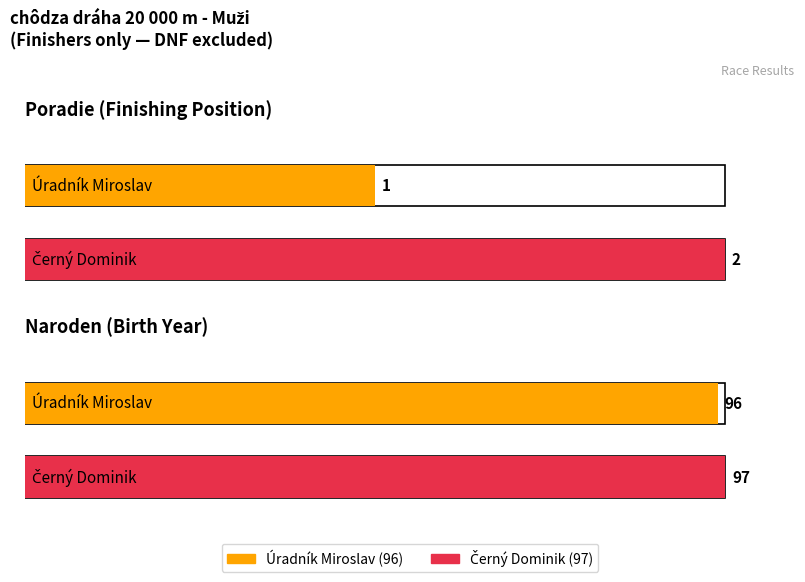

Which has a higher value, Černý Dominik (97) or Úradník Miroslav (96)?

Černý Dominik (97)